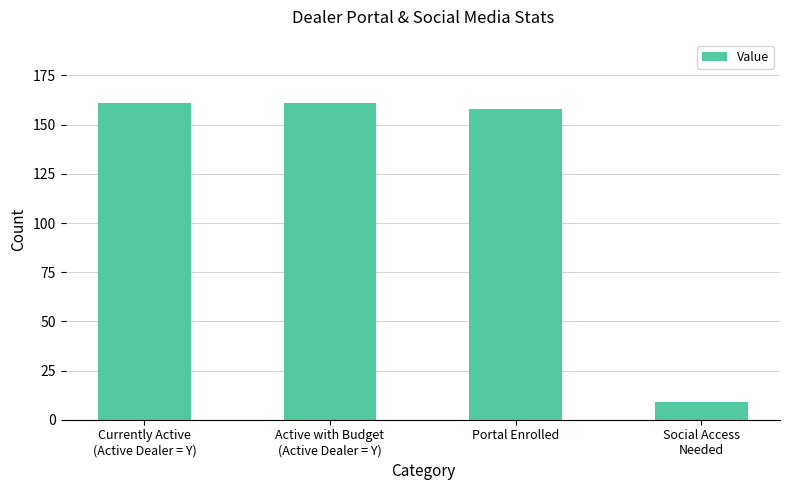

The chart shows a value of 161 at Currently Active
(Active Dealer = Y). True or false?

True